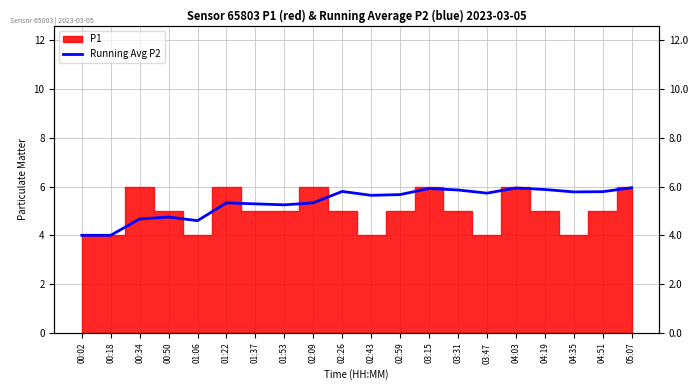

The chart shows a value of 8.3 at 01:22. True or false?

False